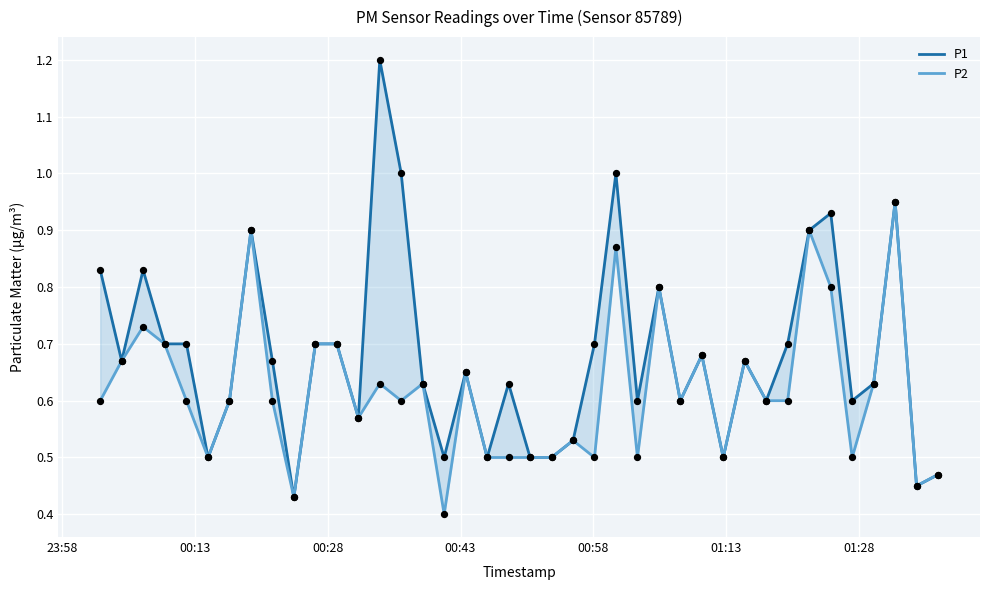

Which series has the largest total across all categories?

P1